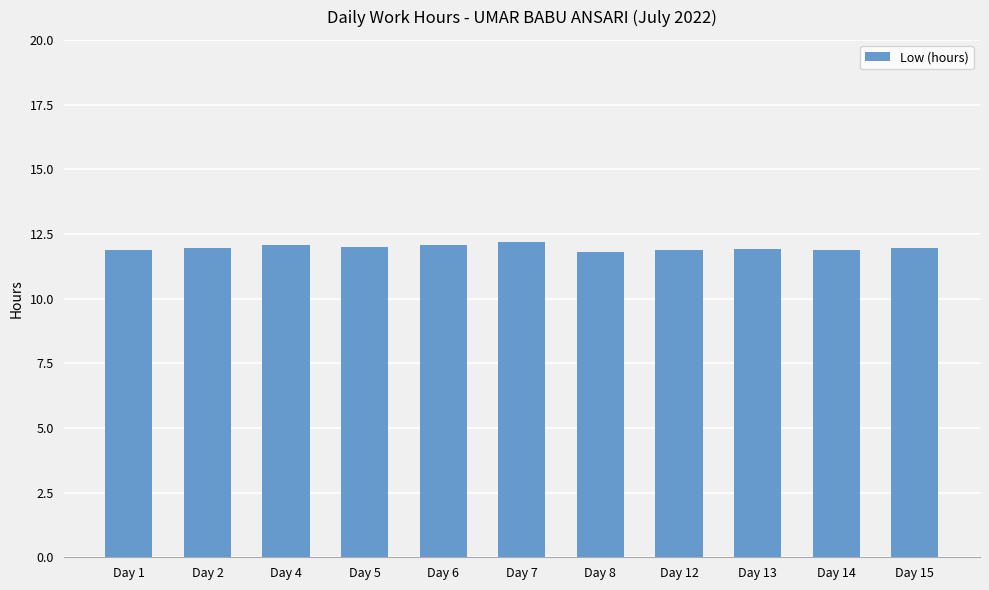

Is it true that the value at Day 12 is 11.9?

True